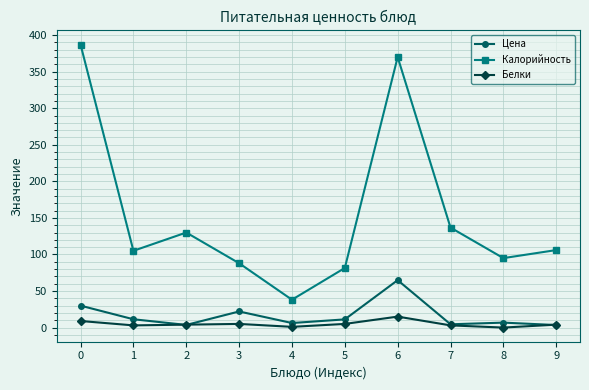

True or false: Белки and Калорийность cross at least once.

False